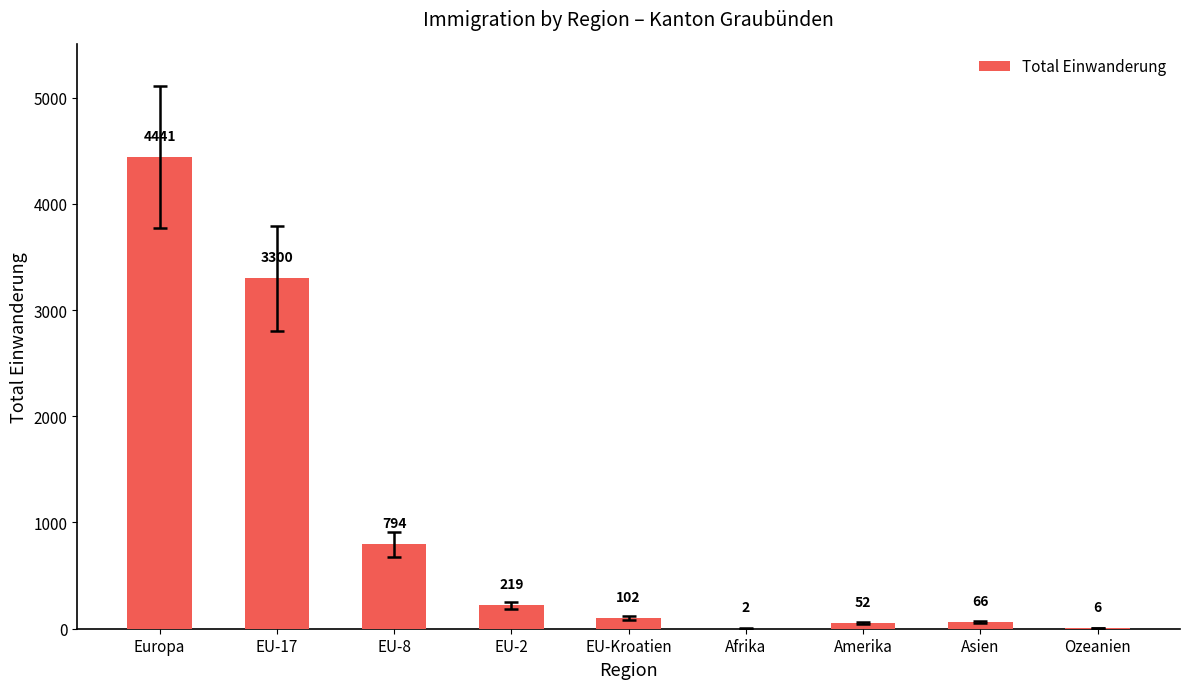

What is the sum of all values?

8982